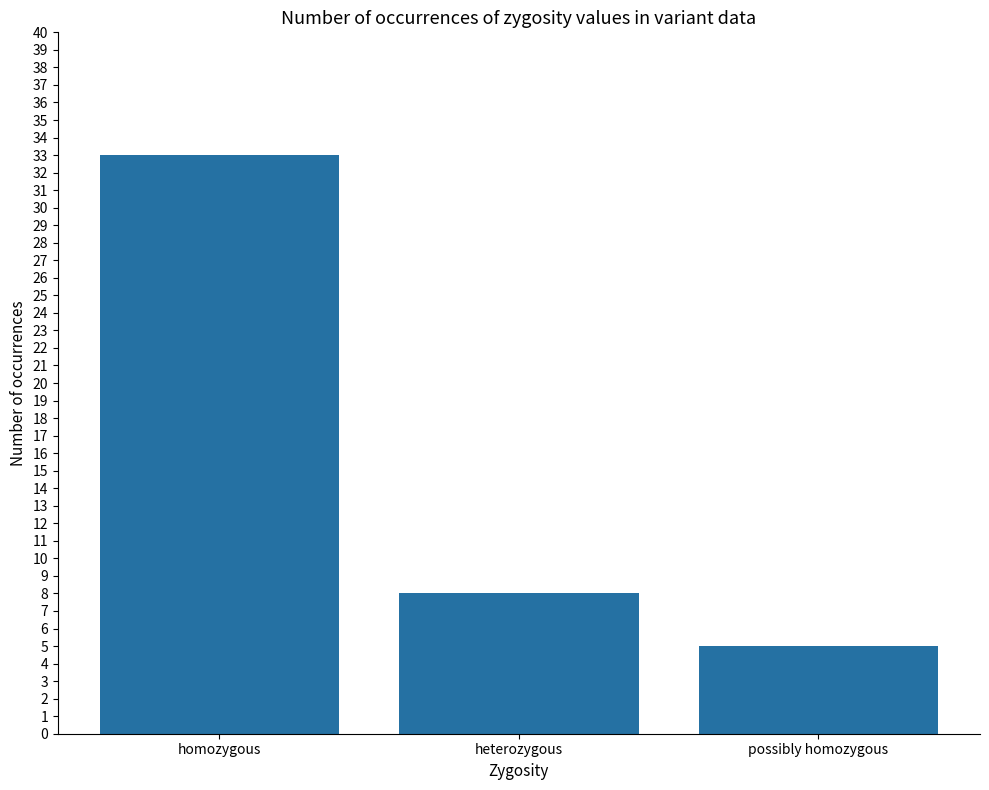

How many data points does each series have?

3